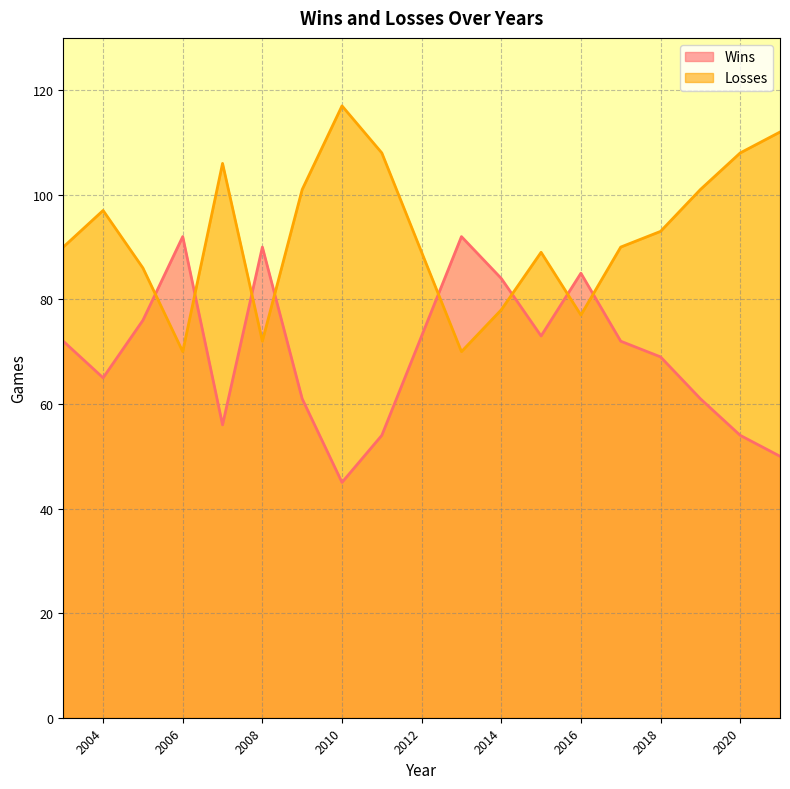

What is the value of the Losses point at the 18th from the left?

108